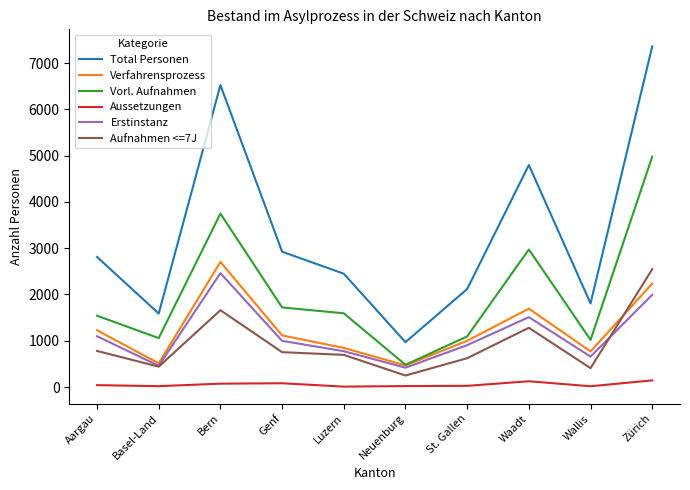

What is the greatest value displayed?

7360